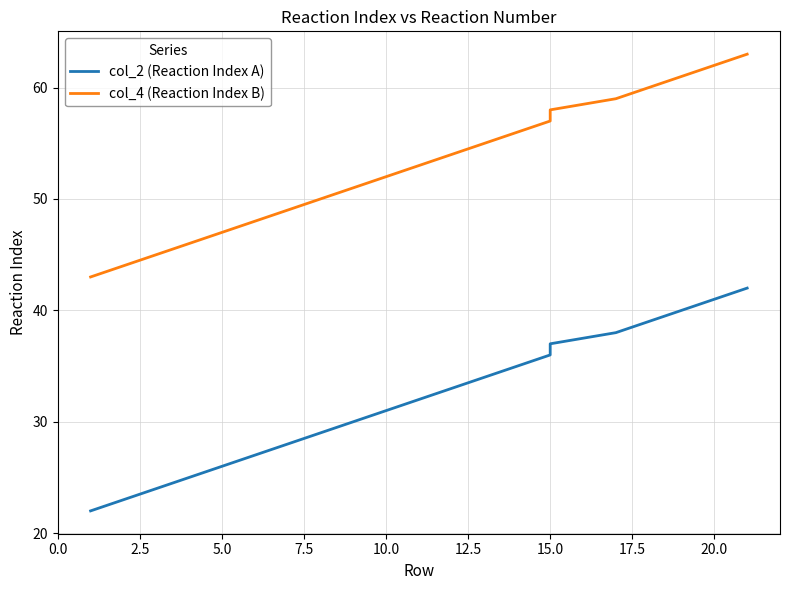

Rank the series by their average value, from lowest to highest.

col_2 (Reaction Index A), col_4 (Reaction Index B)